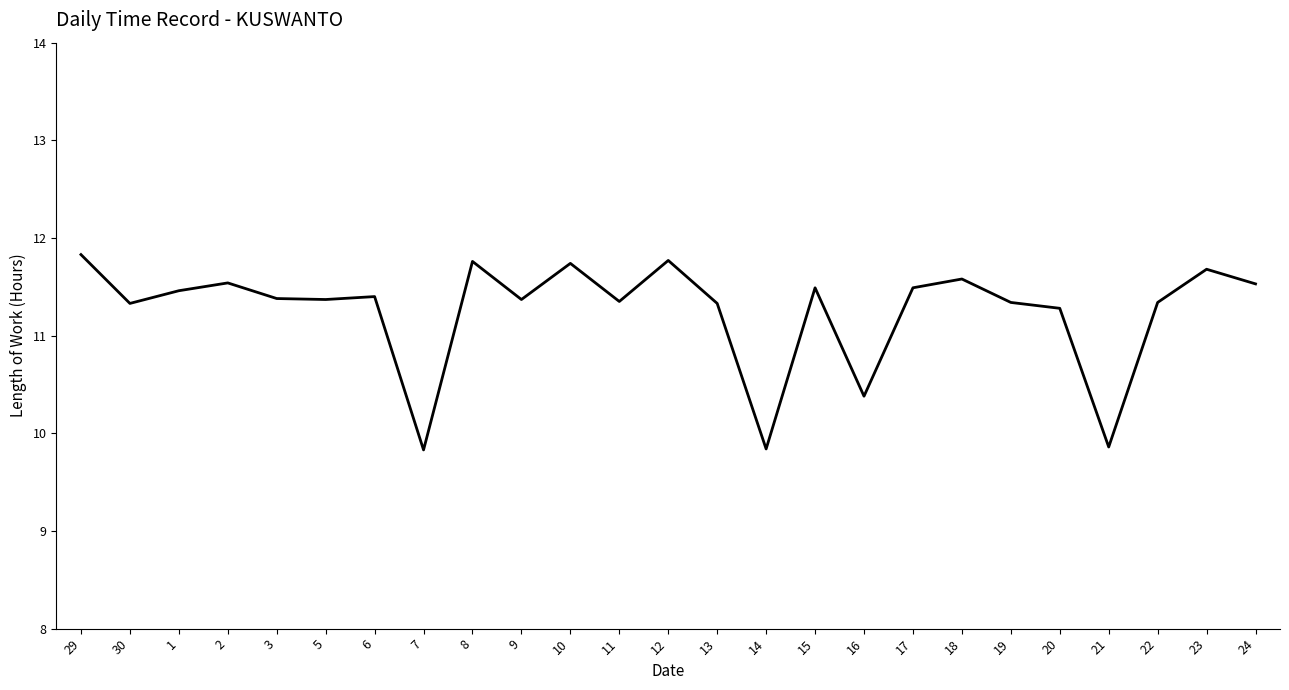

Where does the data first go above 11?

29